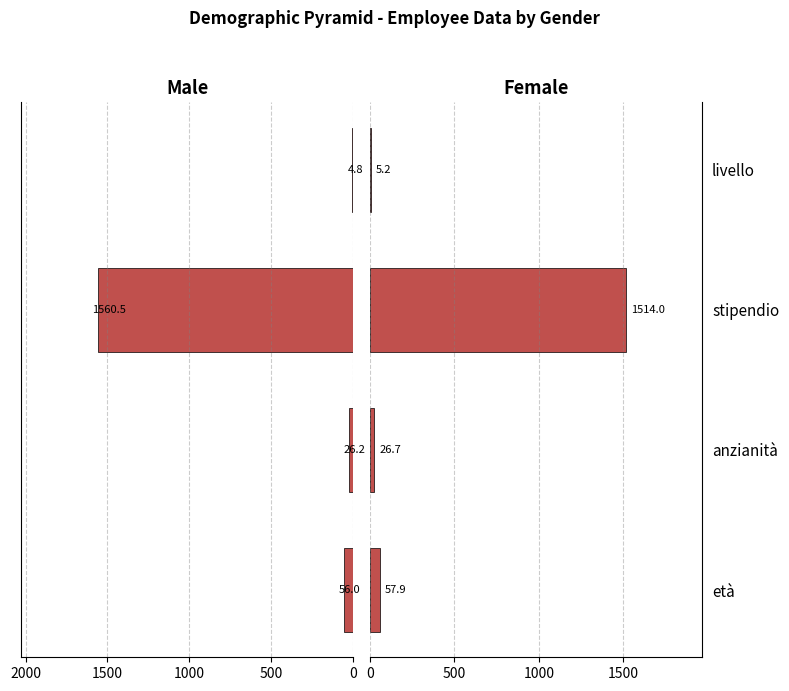

What is the difference between the second highest and minimum values in the Female series?

52.7